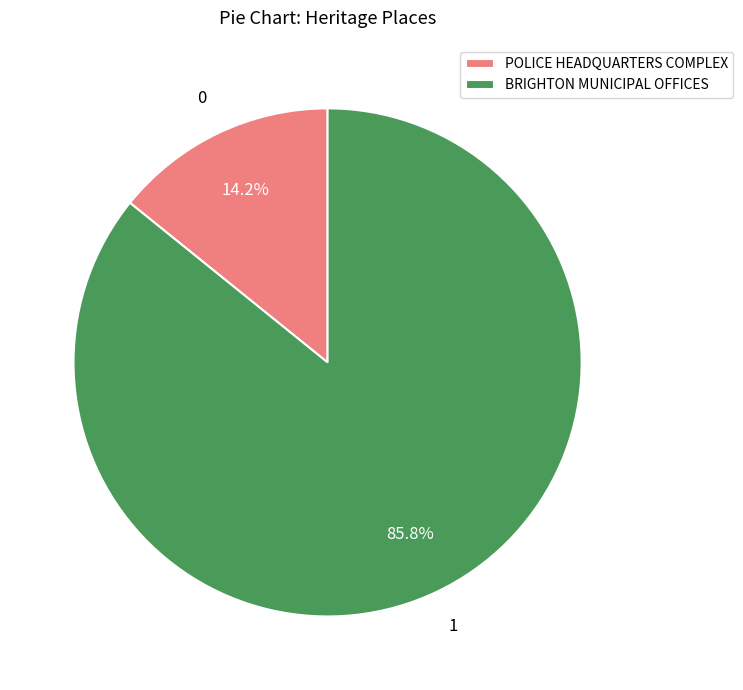

The BRIGHTON MUNICIPAL OFFICES slice represents 86% of the pie. True or false?

True